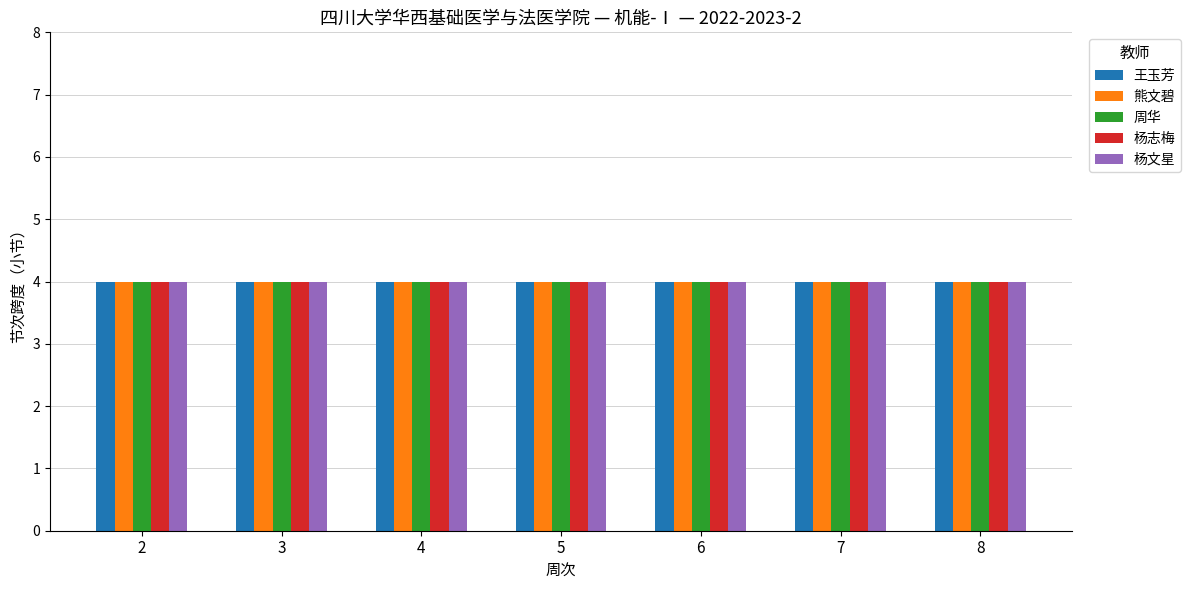

Which category has the highest value in the 教授 series?

2